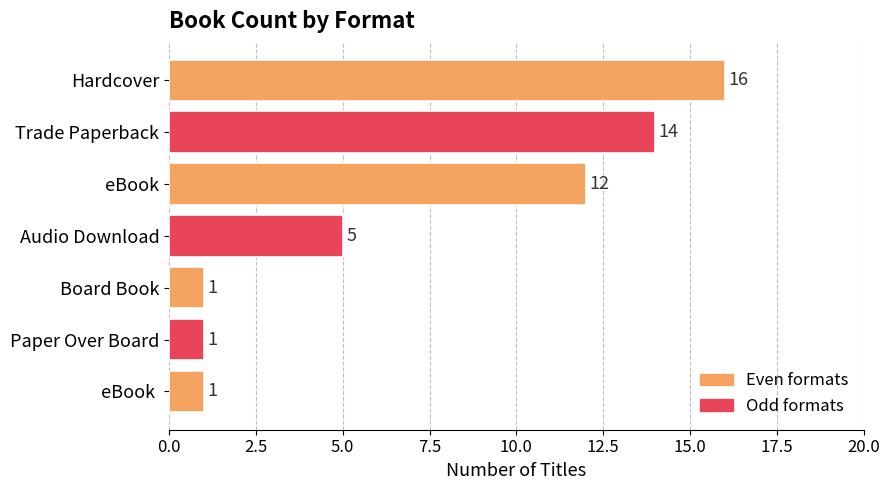

What position from the top is eBook ?

7